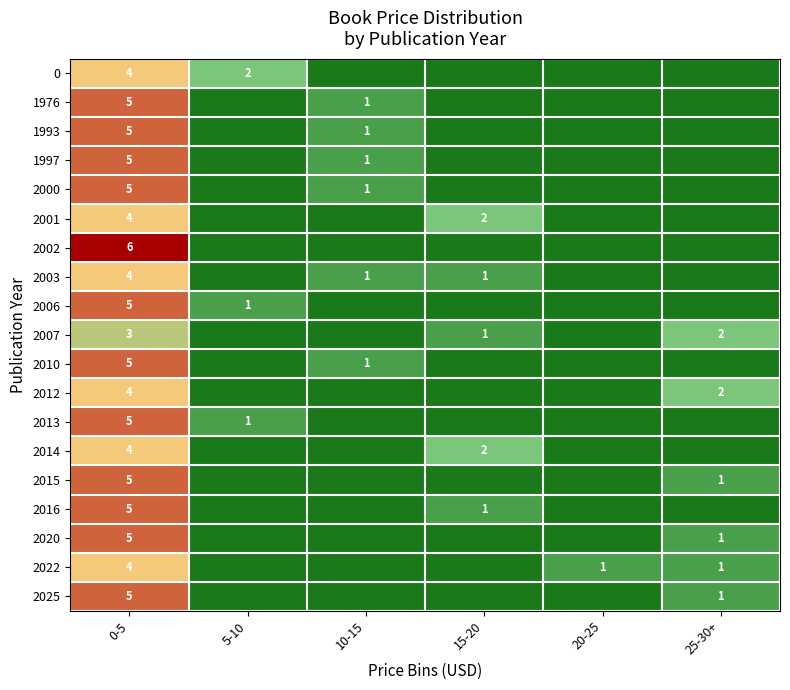

True or false: 2003 has a value of 6 at 0-5.

False